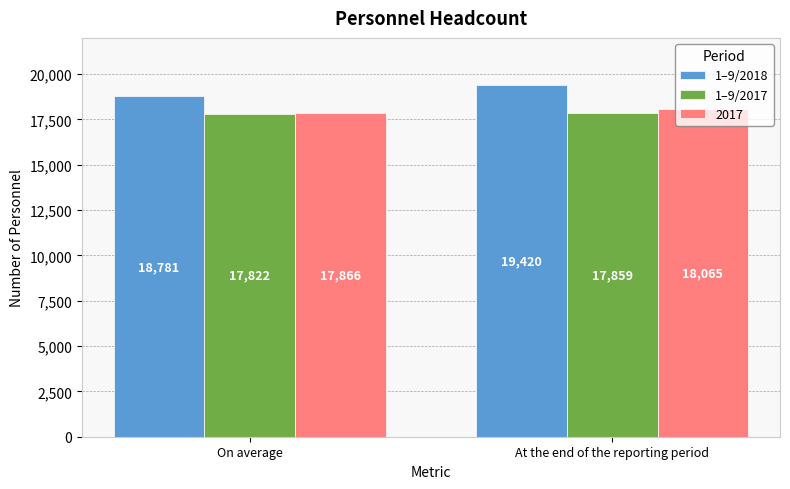

At which category is the sum across all series the highest?

At the end of the reporting period